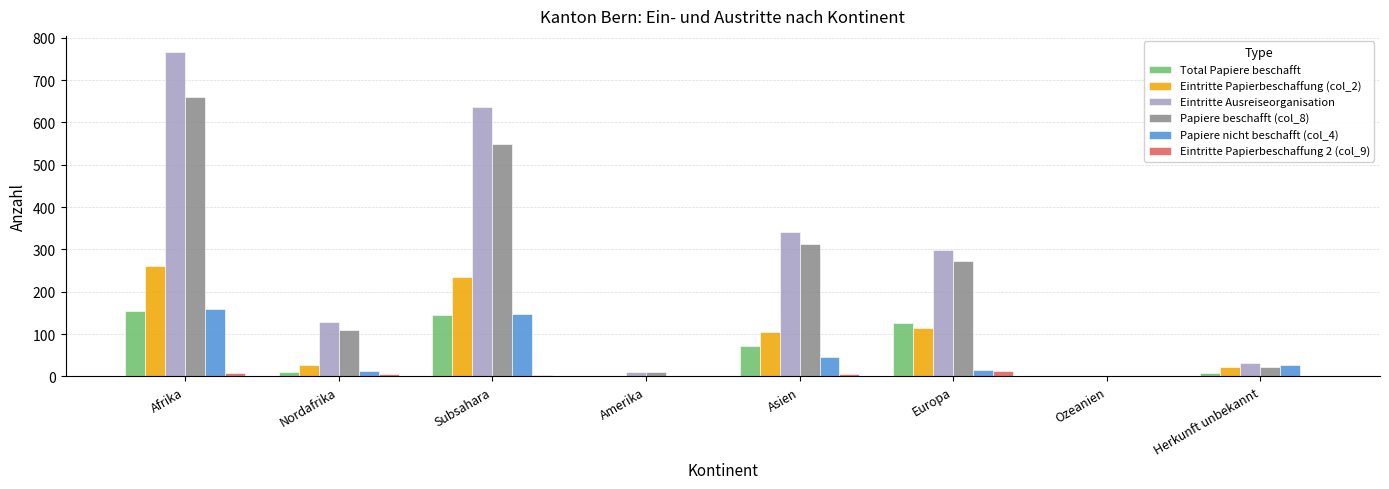

Is the value of Papiere beschafft (col_8) at Nordafrika greater than the value of Eintritte Papierbeschaffung (col_2) at Nordafrika?

Yes